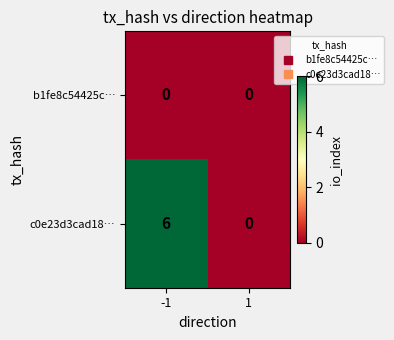

Which series changed the most between -1 and 1?

c0e23d3cad18…